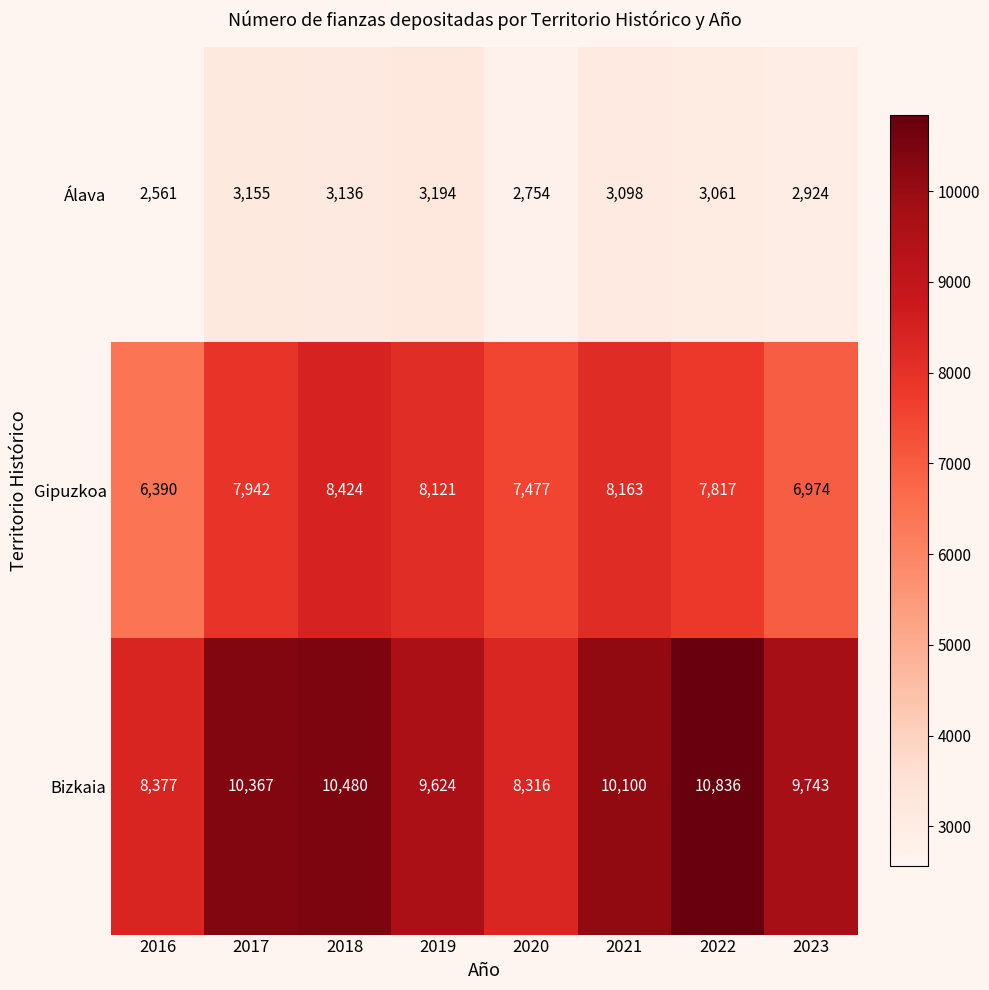

Which category has the highest value across all series?

2022